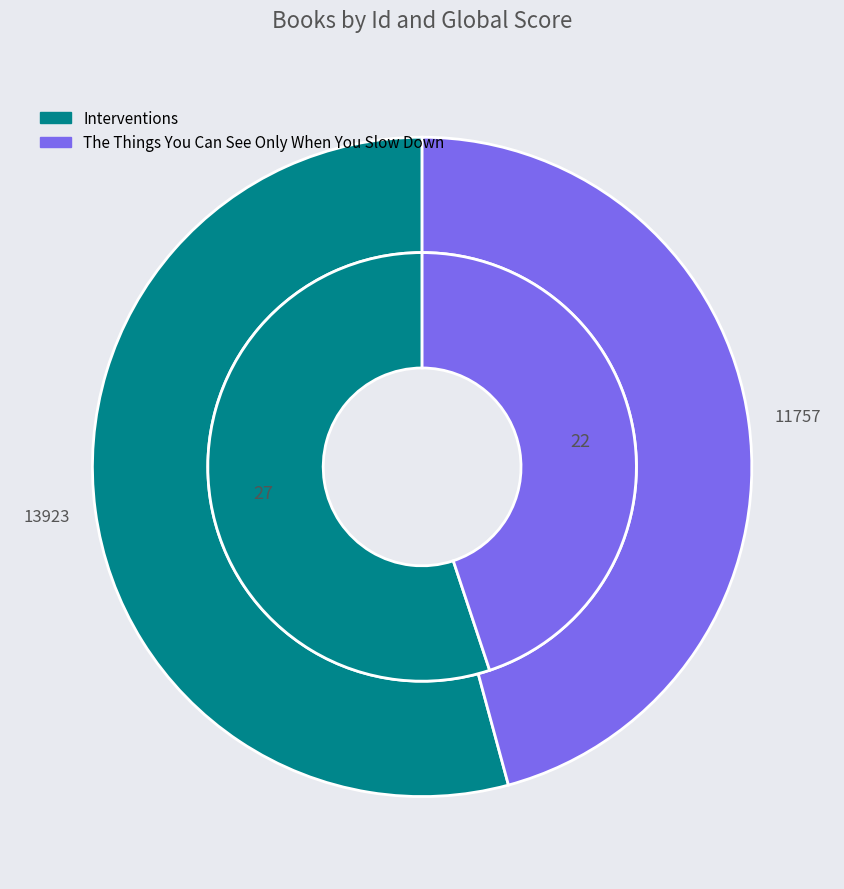

To the nearest percent, what is the difference between the The Things You Can See Only When You Slow Down and Interventions slice percentages?

8%